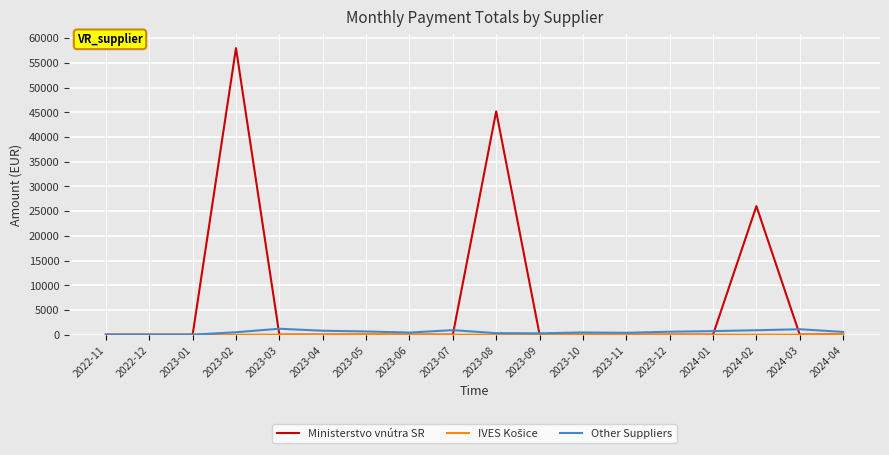

Which series has the widest spread of values?

Ministerstvo vnútra SR